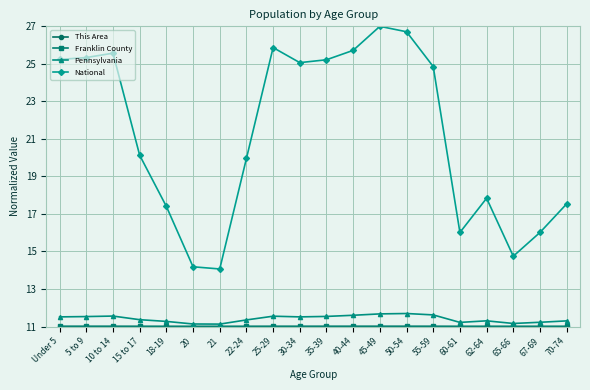

At how many categories does at least one series exceed 13?

20